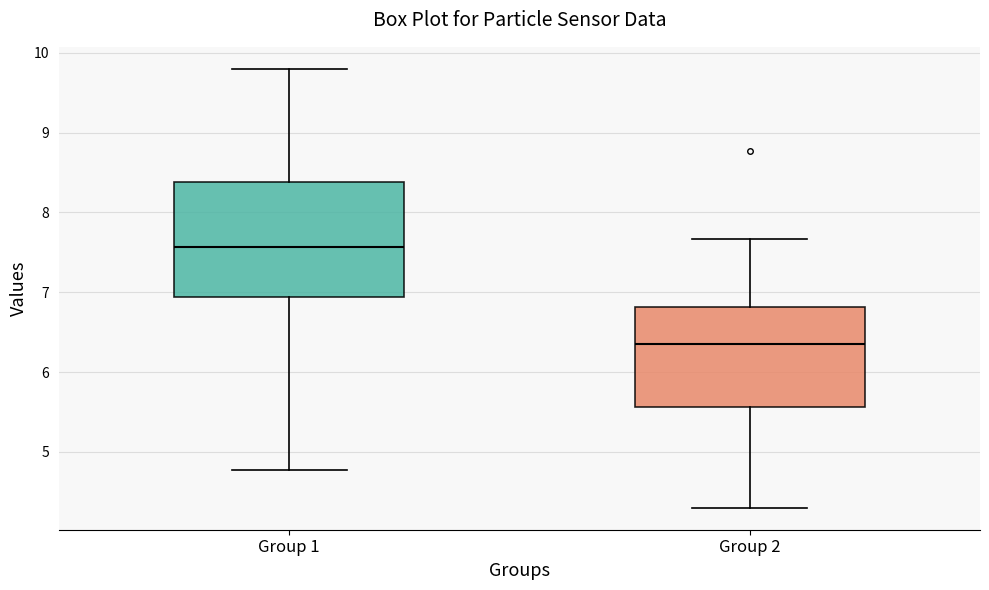

Reading left to right, read every box against the y-axis: the position of its median line, the range the box covers, and the ends of its whiskers. The values are not printed on the chart, so give them approximately, as read against the axis.

Group 1: median 7.6, box 6.9 to 8.4, whiskers 4.8 to 9.8
Group 2: median 6.4, box 5.6 to 6.8, whiskers 4.3 to 7.7